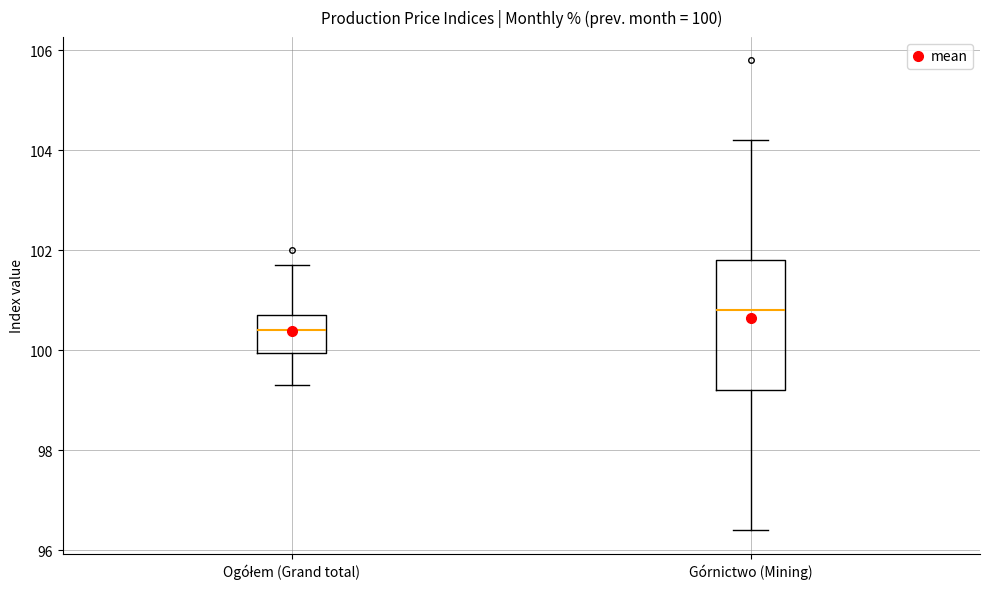

Which box has the lowest median line?

Ogółem (Grand total)